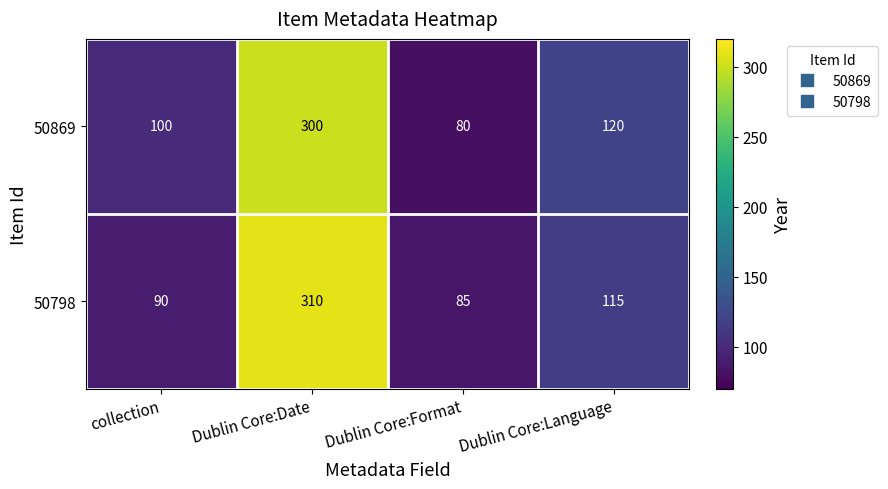

What is the difference between the highest and lowest values at Dublin Core:Language?

5